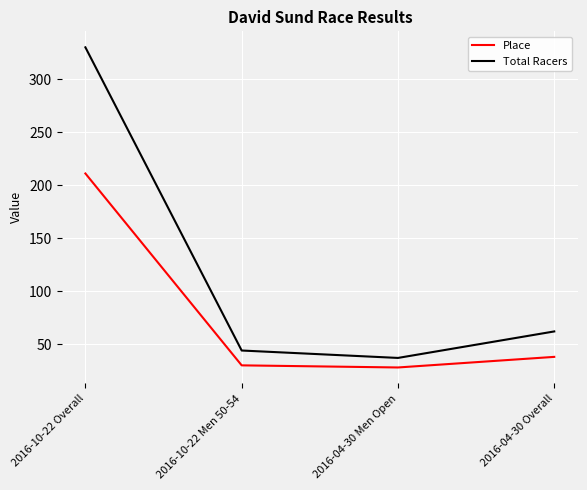

In Place, how many points are lower than both neighbors (excluding endpoints)?

1